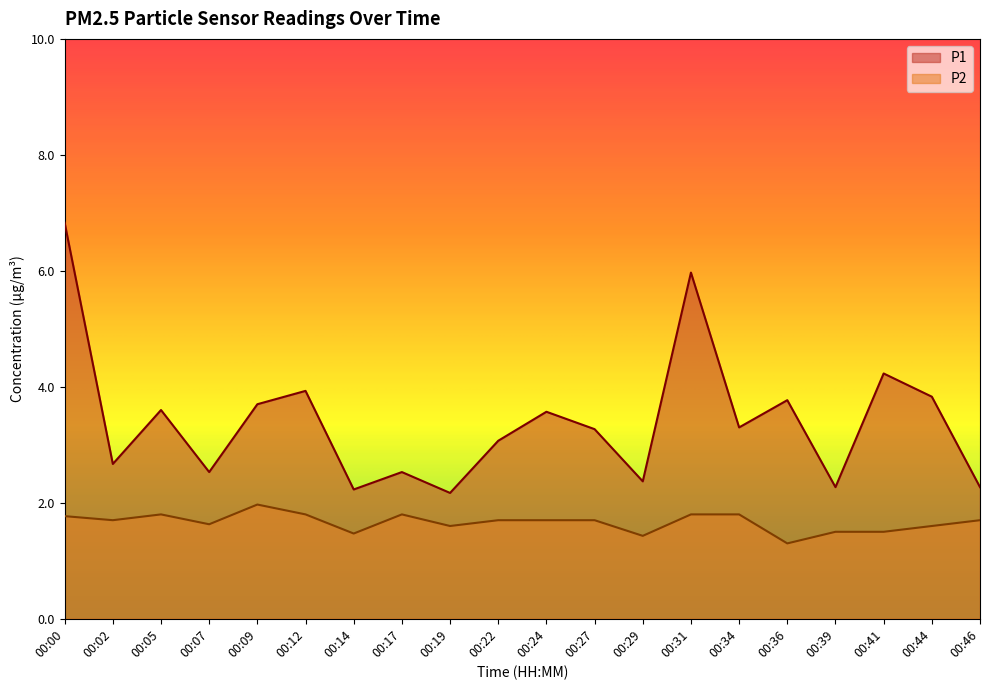

Is the value of P1 at 00:09 greater than the value of P2 at 00:02?

Yes